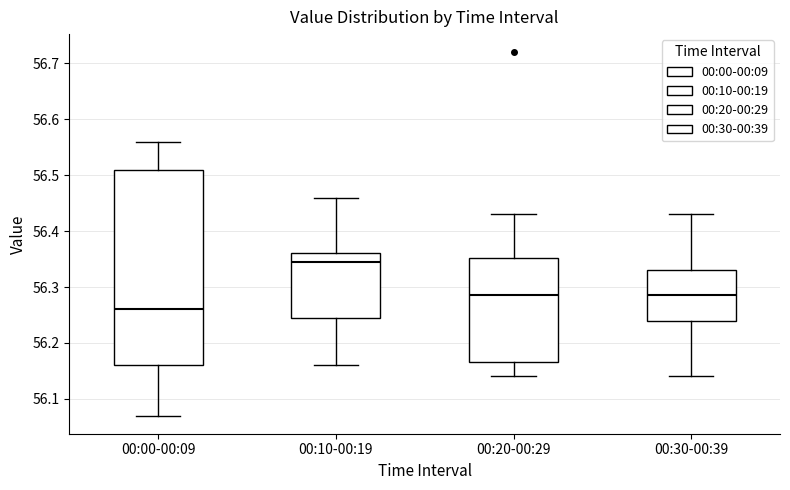

Which box is the tallest, from its lower edge to its upper edge?

00:00-00:09